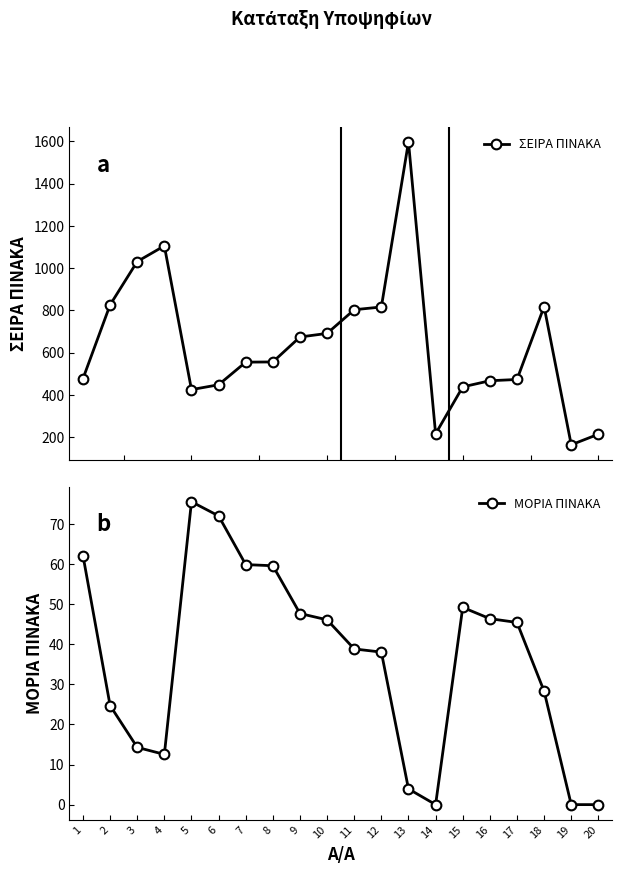

Is it true that ΣΕΙΡΑ ΠΙΝΑΚΑ equals 740.0 at 6?

False